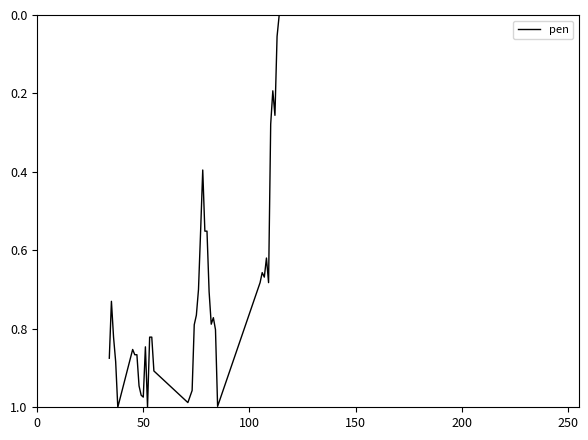

How many positive values are there?

39